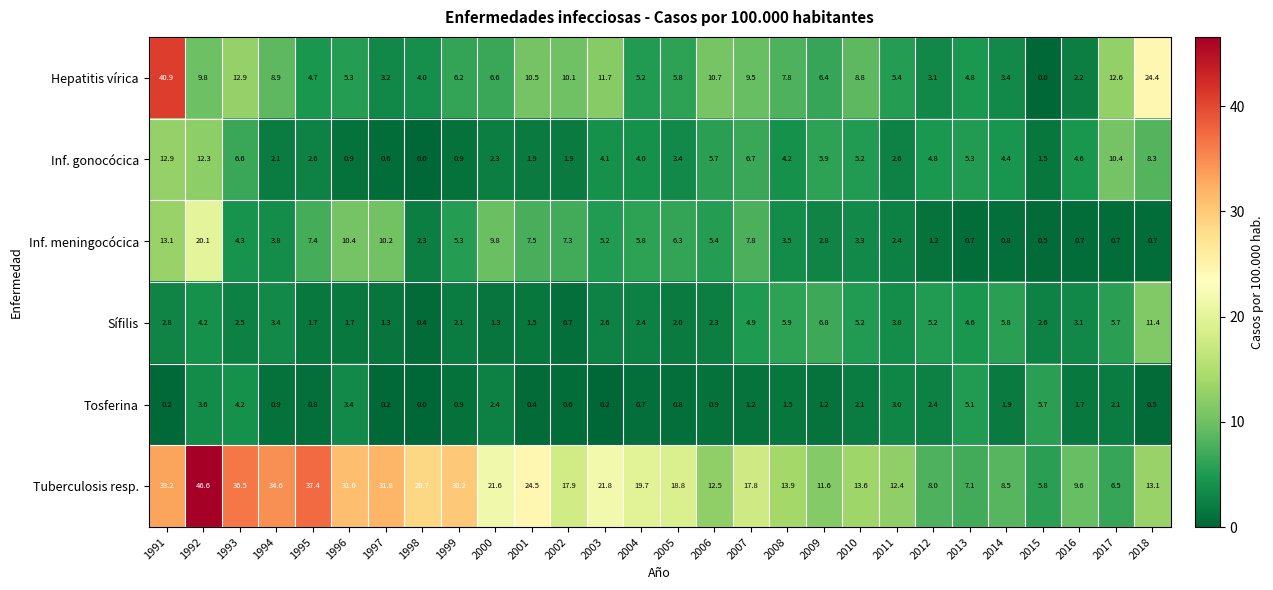

What is the highest value of the Inf. gonocócica series?

12.9